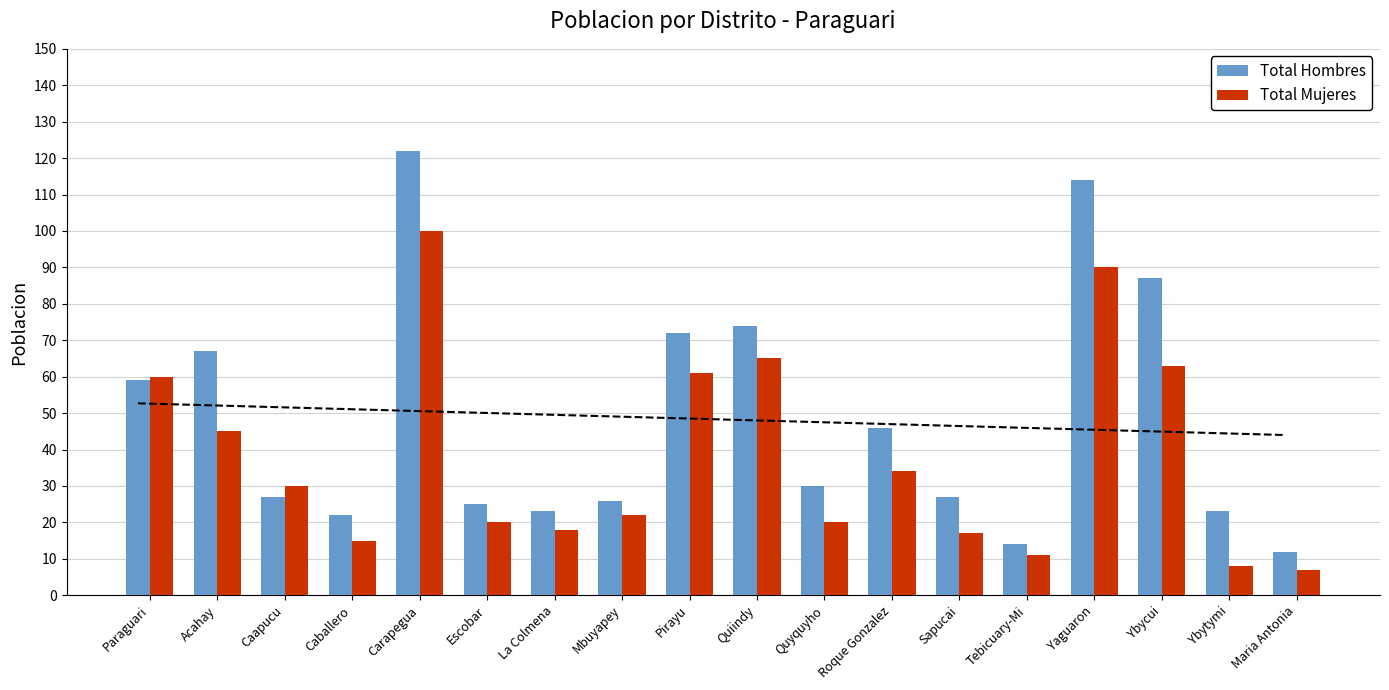

What is the sum of the Total Mujeres values at Sapucai and Escobar?

37